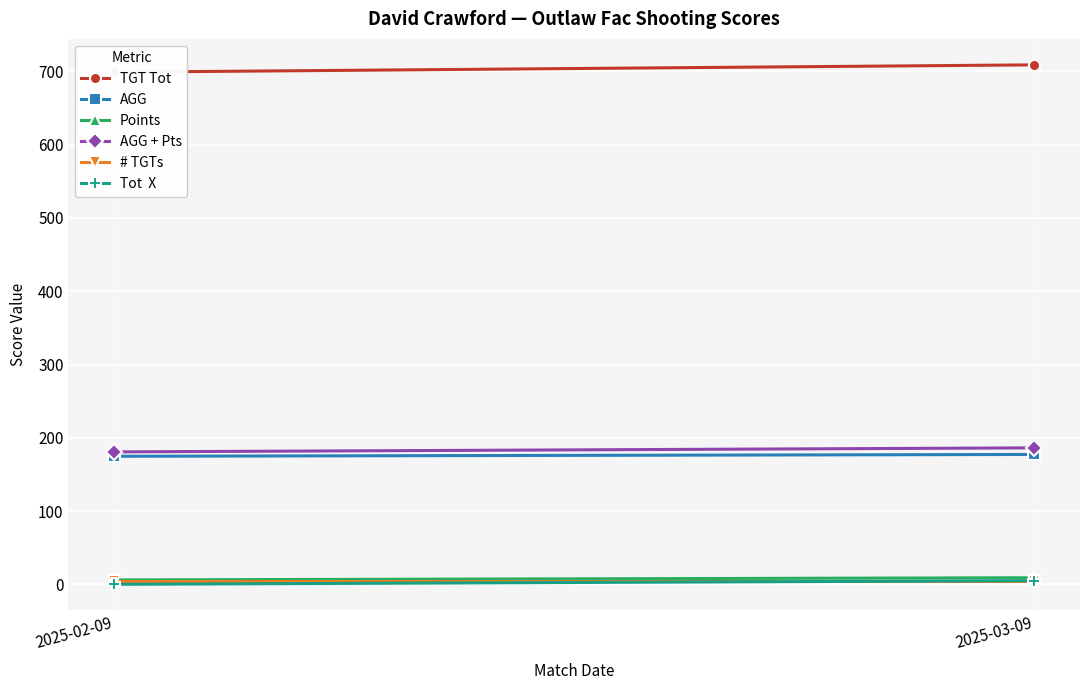

What is the sum of all AGG + Pts values?

367.0